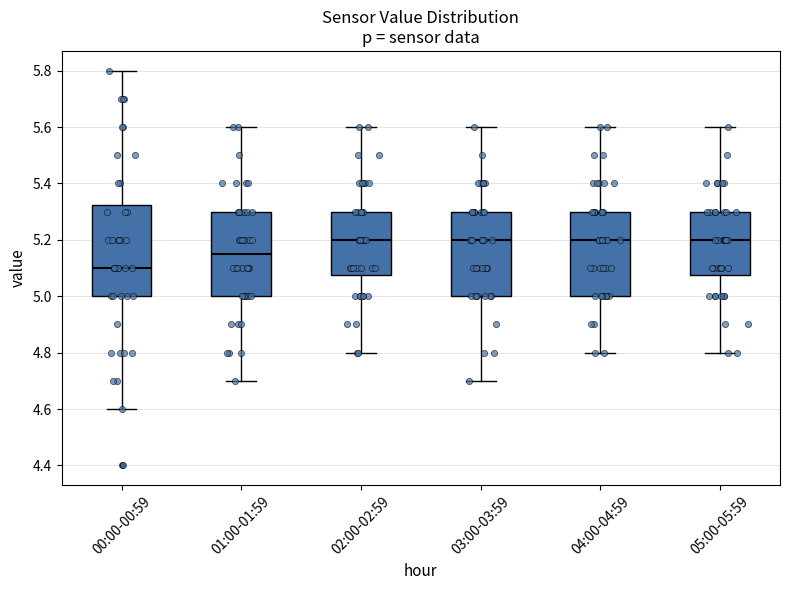

Which box is the tallest, from its lower edge to its upper edge?

00:00-00:59